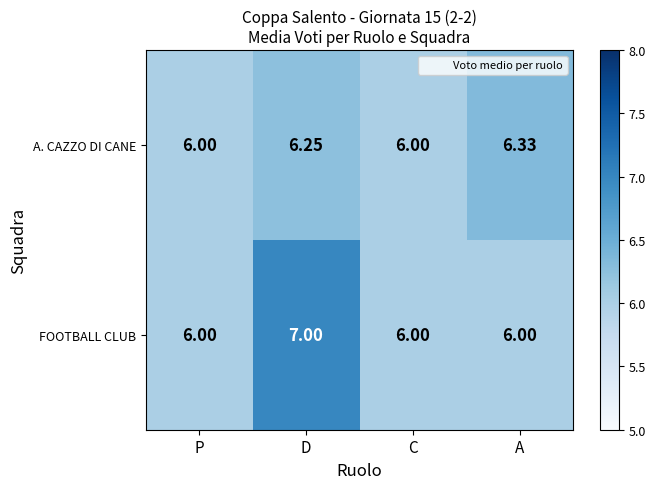

Which series has the widest spread of values?

FOOTBALL CLUB